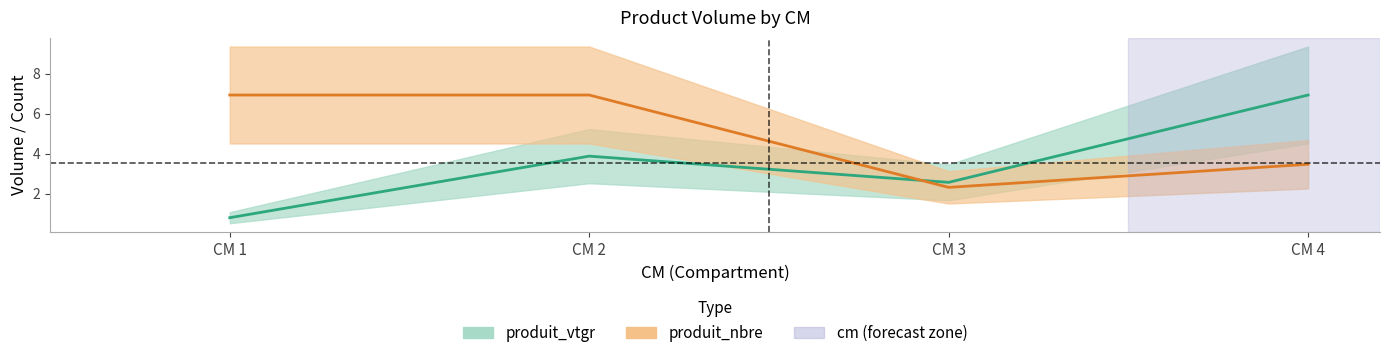

What is the difference between the maximum and minimum values in the produit_nbre series?

4.6